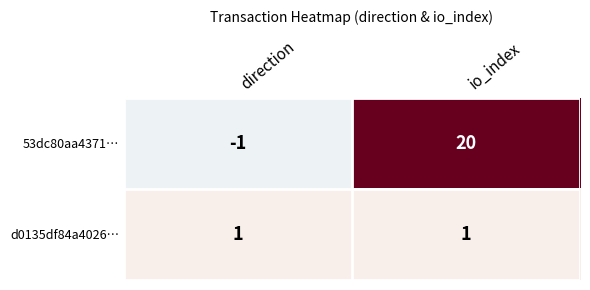

The 53dc80aa4371… series shows -1 at direction. True or false?

True